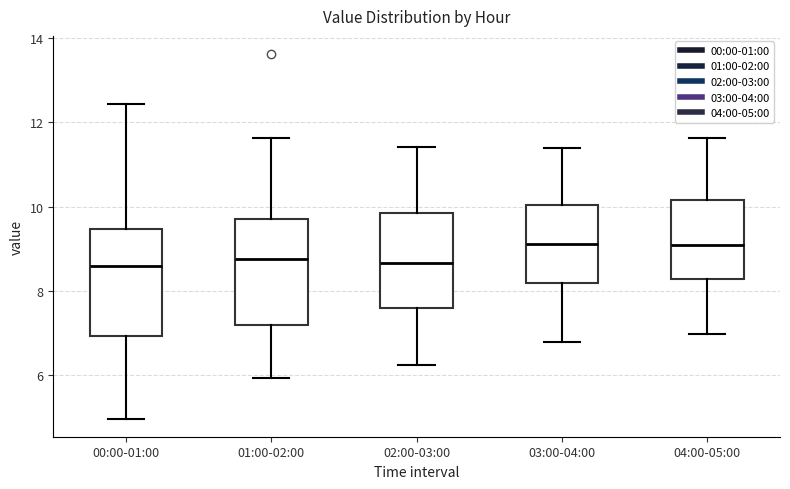

Reading left to right, transcribe this box plot: for each box, give where its median line is, the range the box spans, and where its two whiskers end, as read against the y-axis. The values are not printed on the chart, so give them approximately, as read against the axis.

00:00-01:00: median 8.6, box 7.0 to 9.4, whiskers 5.0 to 12.4
01:00-02:00: median 8.8, box 7.2 to 9.8, whiskers 6.0 to 11.6
02:00-03:00: median 8.6, box 7.6 to 9.8, whiskers 6.2 to 11.4
03:00-04:00: median 9.2, box 8.2 to 10.0, whiskers 6.8 to 11.4
04:00-05:00: median 9.0, box 8.2 to 10.2, whiskers 7.0 to 11.6